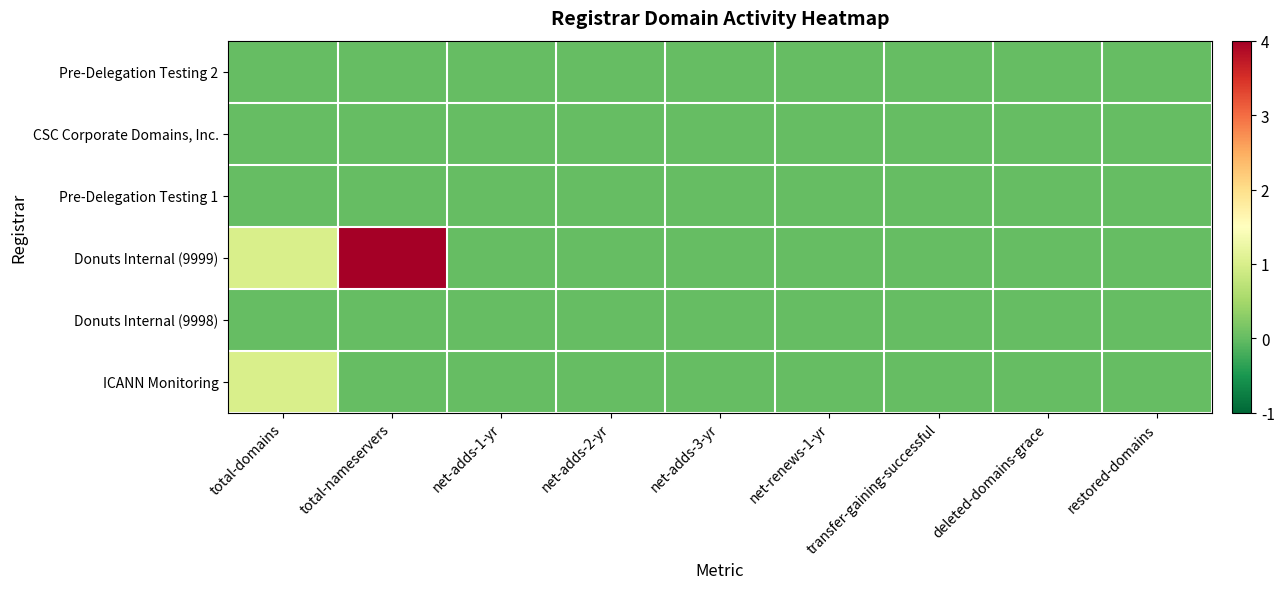

Reading right to left, extract all data points from this chart.

Pre-Delegation Testing 2: restored-domains=0	deleted-domains-grace=0	transfer-gaining-successful=0	net-renews-1-yr=0	net-adds-3-yr=0	net-adds-2-yr=0	net-adds-1-yr=0	total-nameservers=0	total-domains=0
CSC Corporate Domains, Inc.: restored-domains=0	deleted-domains-grace=0	transfer-gaining-successful=0	net-renews-1-yr=0	net-adds-3-yr=0	net-adds-2-yr=0	net-adds-1-yr=0	total-nameservers=0	total-domains=0
Pre-Delegation Testing 1: restored-domains=0	deleted-domains-grace=0	transfer-gaining-successful=0	net-renews-1-yr=0	net-adds-3-yr=0	net-adds-2-yr=0	net-adds-1-yr=0	total-nameservers=0	total-domains=0
Donuts Internal (9999): restored-domains=0	deleted-domains-grace=0	transfer-gaining-successful=0	net-renews-1-yr=0	net-adds-3-yr=0	net-adds-2-yr=0	net-adds-1-yr=0	total-nameservers=4	total-domains=1
Donuts Internal (9998): restored-domains=0	deleted-domains-grace=0	transfer-gaining-successful=0	net-renews-1-yr=0	net-adds-3-yr=0	net-adds-2-yr=0	net-adds-1-yr=0	total-nameservers=0	total-domains=0
ICANN Monitoring: restored-domains=0	deleted-domains-grace=0	transfer-gaining-successful=0	net-renews-1-yr=0	net-adds-3-yr=0	net-adds-2-yr=0	net-adds-1-yr=0	total-nameservers=0	total-domains=1